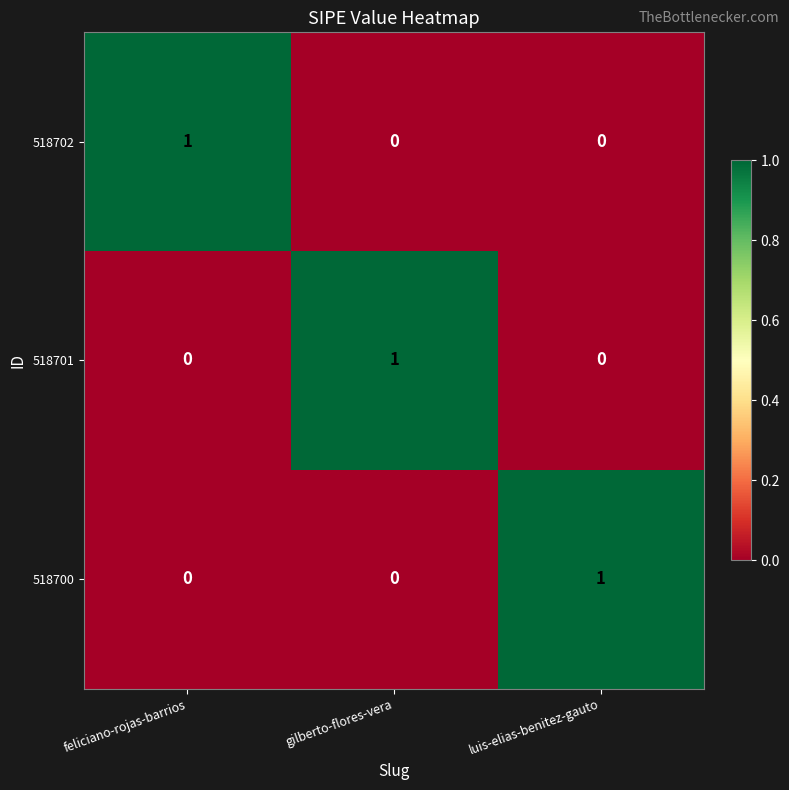

True or false: 518702 has a value of 2 at feliciano-rojas-barrios.

False